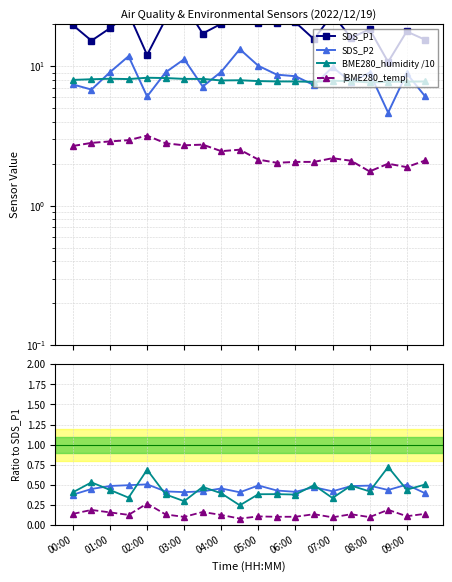

Reading right to left, what are all the values shown in this chart?

SDS_P1: 09:30=15.5	09:00=17.8	08:30=10.7	08:00=18.4	07:30=16.0	07:00=23.6	06:30=15.6	06:00=20.6	05:30=20.4	05:00=20.6	04:30=32.7	04:00=20.2	03:30=17.2	03:00=27.6	02:30=21.8	02:00=12.1	01:30=23.9	01:00=18.8	00:30=15.2	00:00=19.7
SDS_P2: 09:30=6.1	09:00=8.9	08:30=4.7	08:00=9.0	07:30=7.7	07:00=9.8	06:30=7.3	06:00=8.5	05:30=8.7	05:00=10.1	04:30=13.2	04:00=9.1	03:30=7.2	03:00=11.2	02:30=9.1	02:00=6.1	01:30=11.8	01:00=9.1	00:30=6.8	00:00=7.4
BME280_temperature: 09:30=2.1	09:00=1.9	08:30=2.0	08:00=1.8	07:30=2.1	07:00=2.2	06:30=2.1	06:00=2.1	05:30=2.0	05:00=2.1	04:30=2.5	04:00=2.5	03:30=2.7	03:00=2.7	02:30=2.8	02:00=3.2	01:30=3.0	01:00=2.9	00:30=2.8	00:00=2.7
BME280_humidity: 09:30=7.8	09:00=7.8	08:30=7.7	08:00=7.7	07:30=7.8	07:00=7.9	06:30=7.7	06:00=7.8	05:30=7.8	05:00=7.8	04:30=7.9	04:00=7.9	03:30=8.1	03:00=8.1	02:30=8.2	02:00=8.3	01:30=8.1	01:00=8.1	00:30=8.1	00:00=8.0